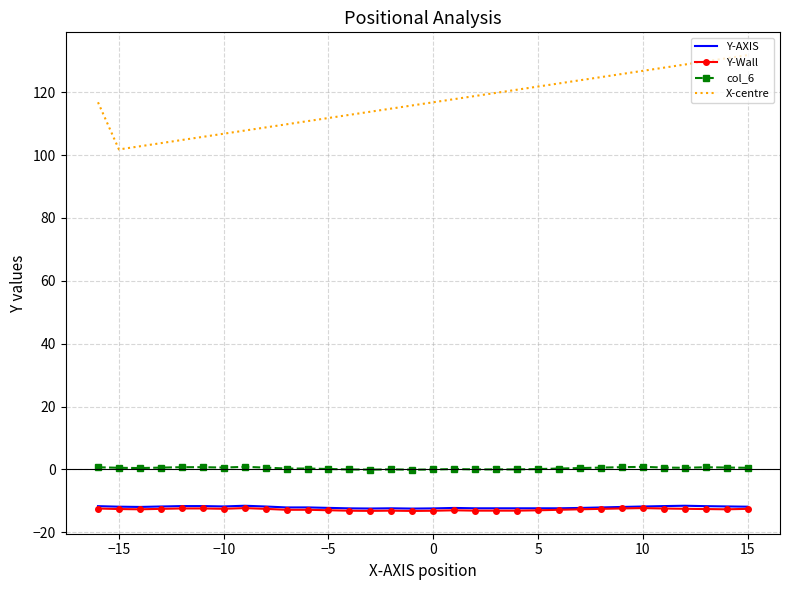

Which series has the largest range (max minus min)?

X-centre